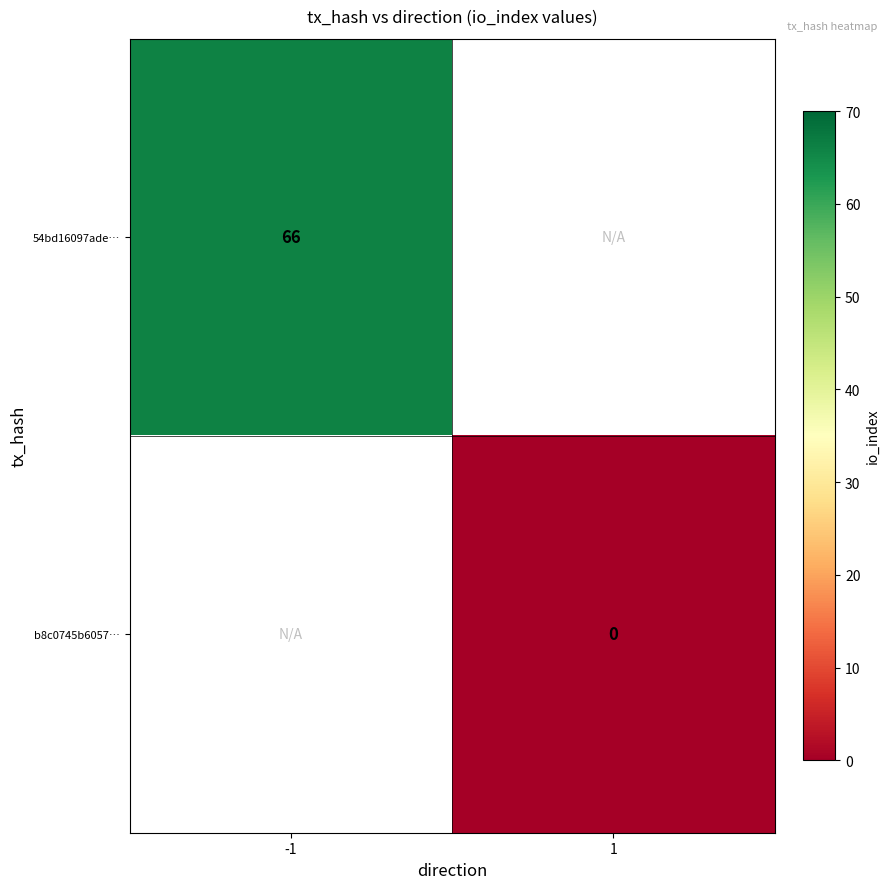

What is the maximum value shown in the chart?

66.0